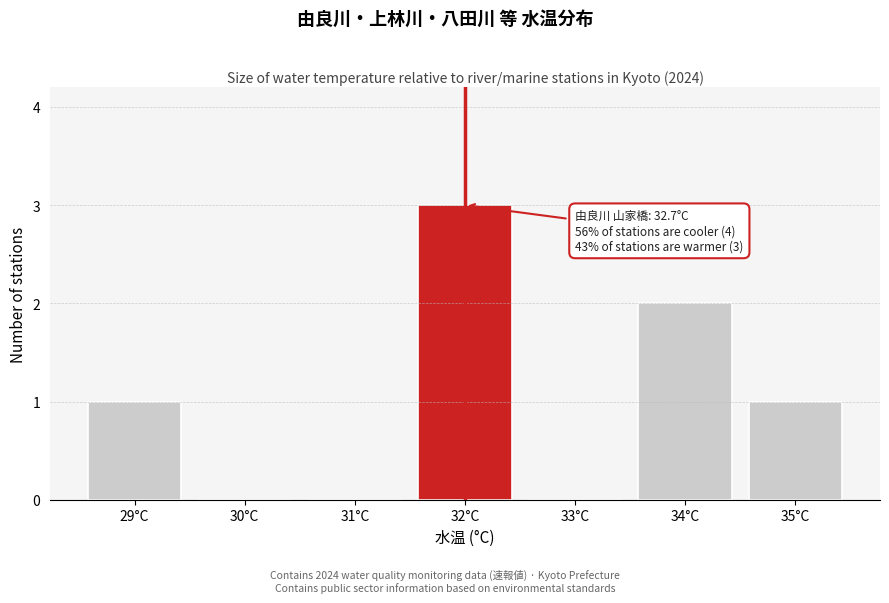

Reading left to right, list all the values displayed in this chart.

29°C=1	30°C=0	31°C=0	32°C=3	33°C=0	34°C=2	35°C=1